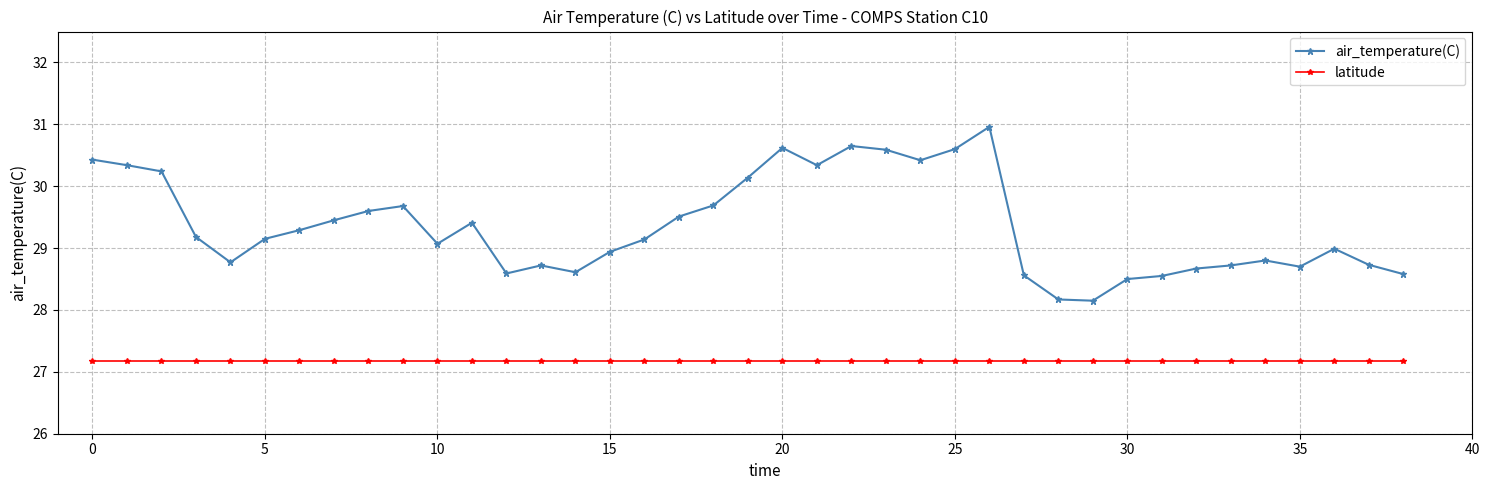

Rank the series by their maximum value, from lowest to highest.

latitude, air_temperature(C)